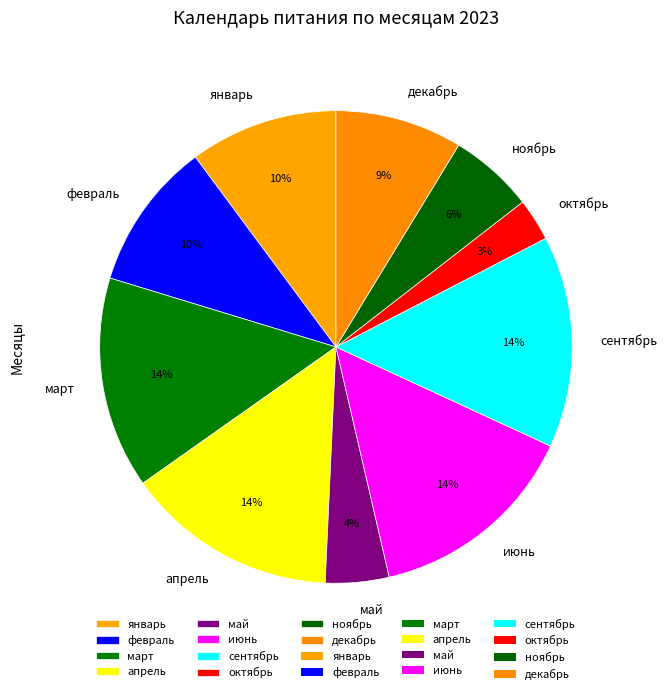

Combined, do ноябрь and январь account for over 50%?

No